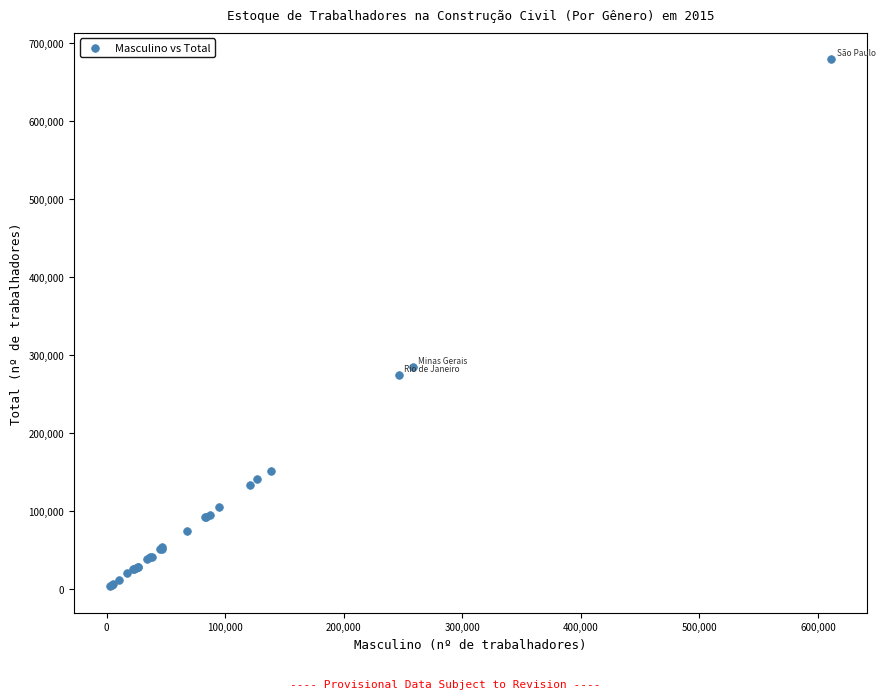

What Y value in the scatter plot is closest to 341461?

285170